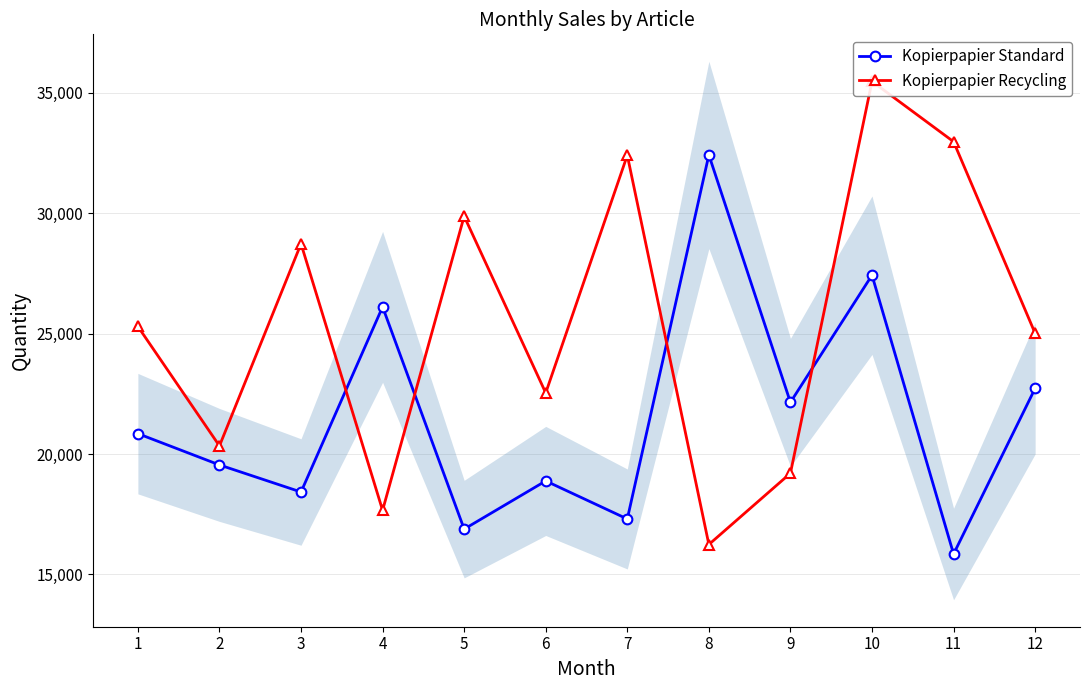

How many lines are shown in the chart?

2